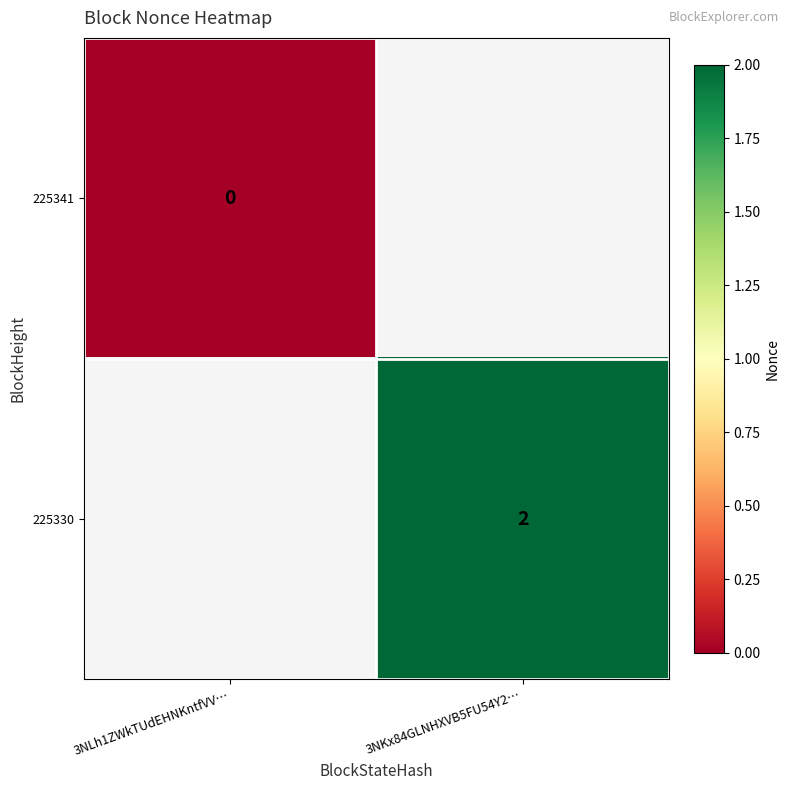

The value of 225330 at 3NKx84GLNHXVB5FU54Y2… is 1. True or false?

False